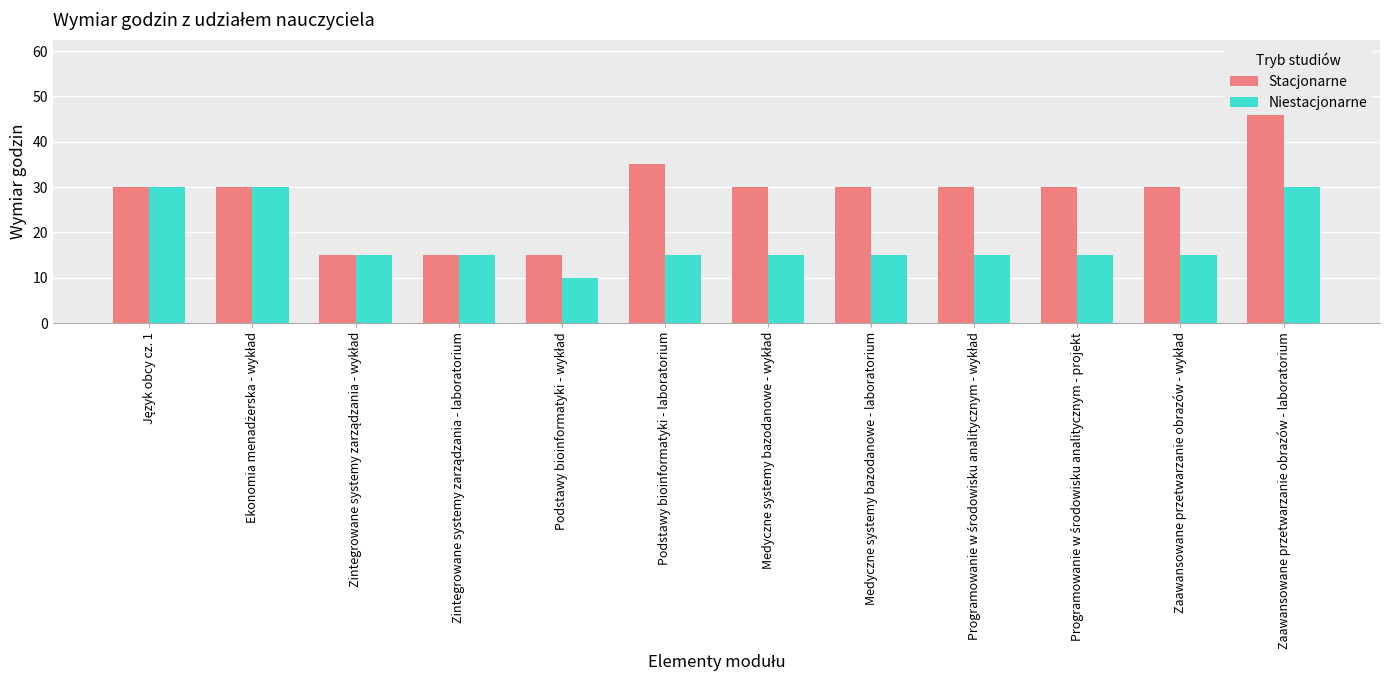

How many values in the Stacjonarne series are below 30?

3